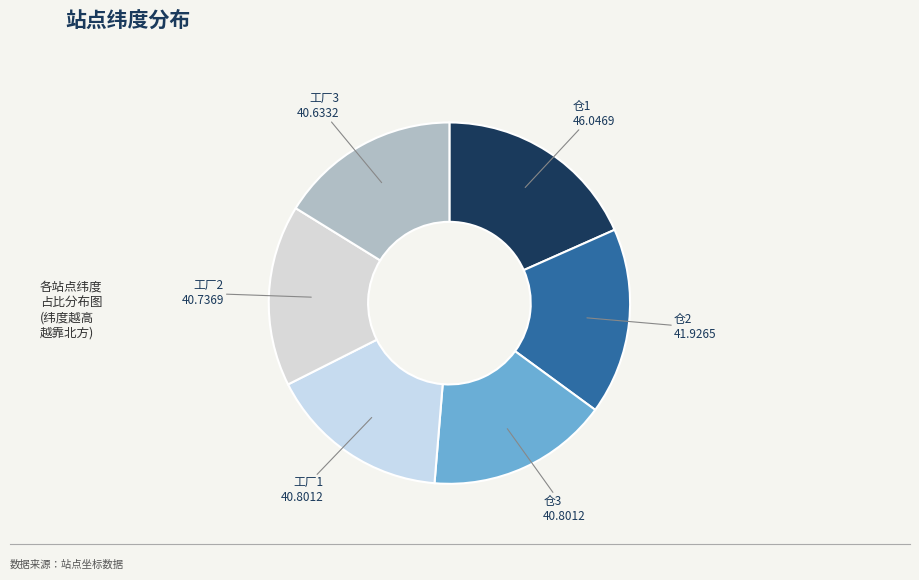

What is the largest slice in the pie chart?

仓1